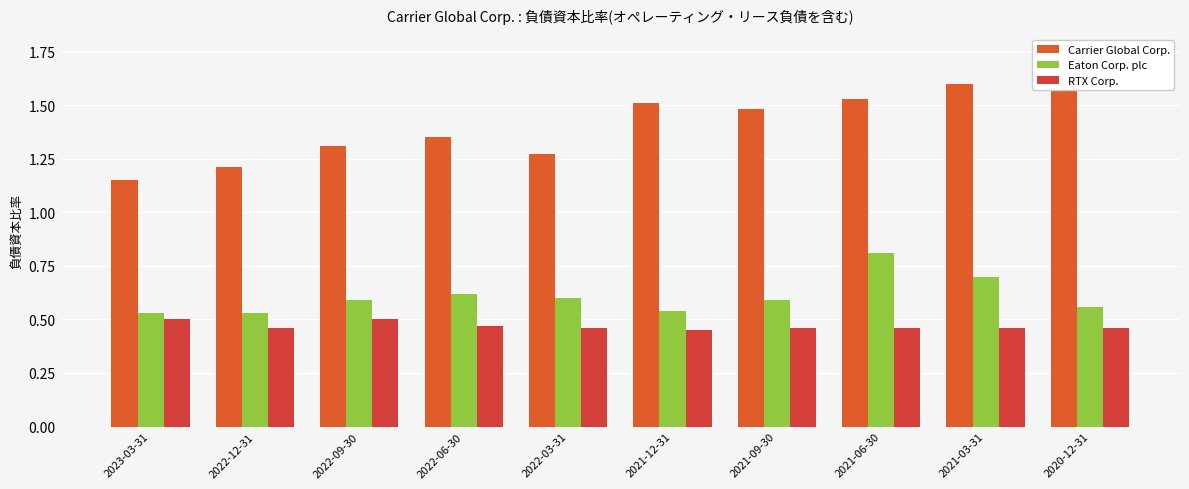

Rank the series by their maximum value, from lowest to highest.

RTX Corp., Eaton Corp. plc, Carrier Global Corp.